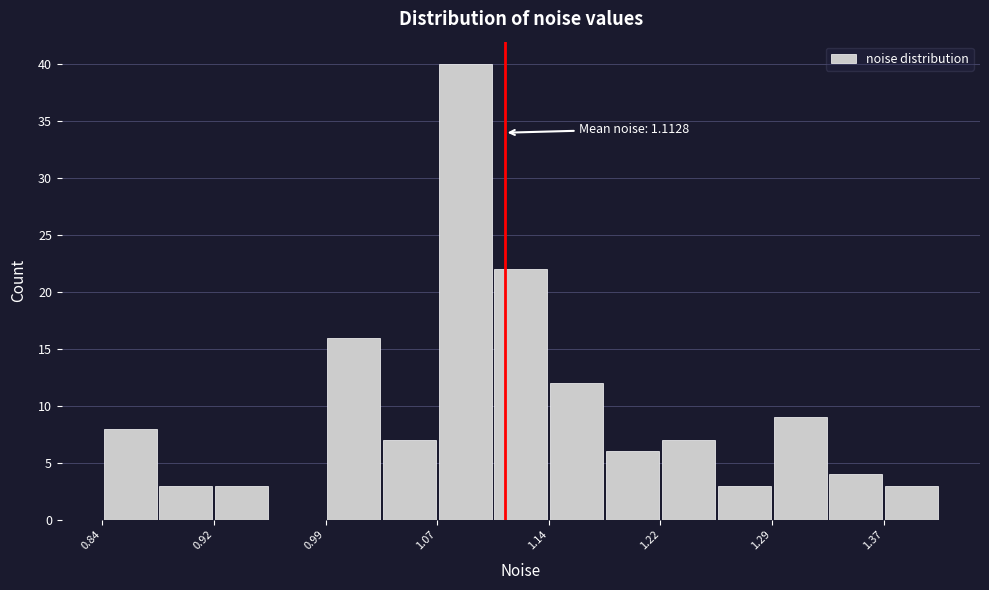

Read against the x-axis, roughly where is the centre of the tallest bar?

1.09